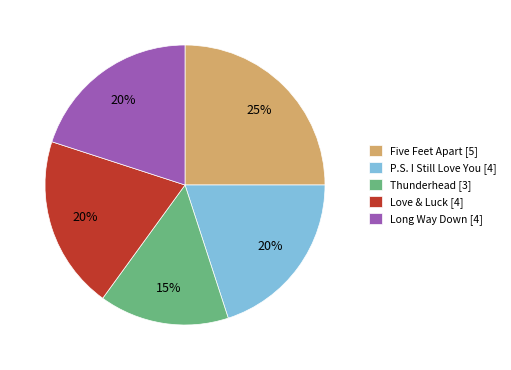

To the nearest percent, what is the average slice percentage?

20%